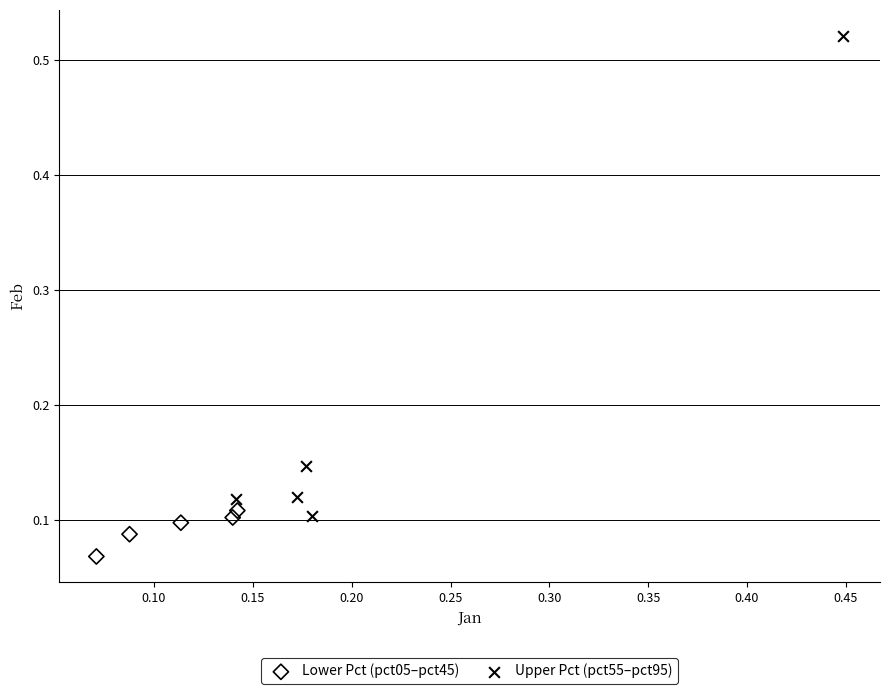

Which series contains the highest Y value?

Upper Pct (pct55–pct95)